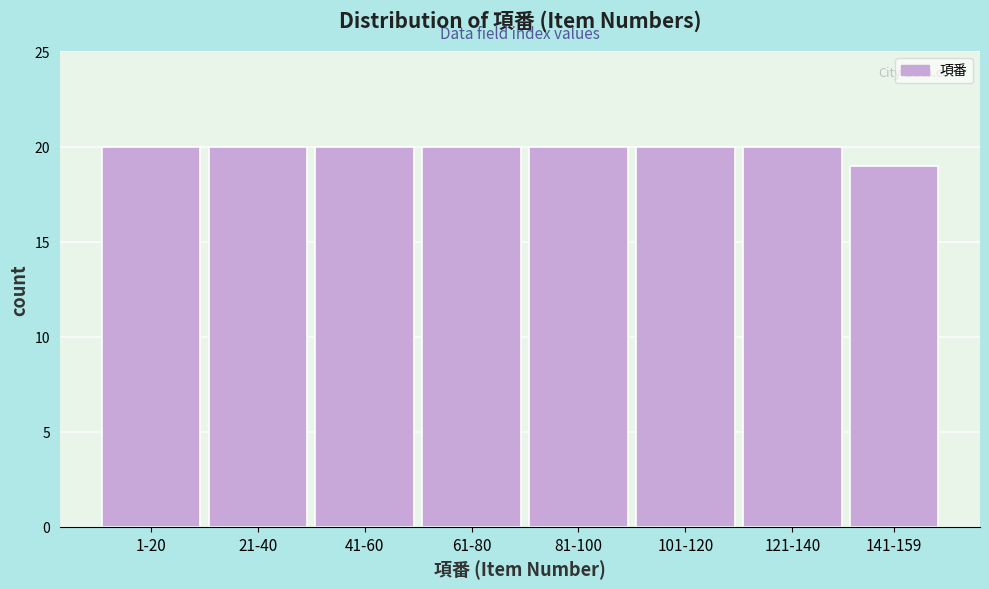

Reading left to right, extract all data points from this chart.

20	20	20	20	20	20	20	19